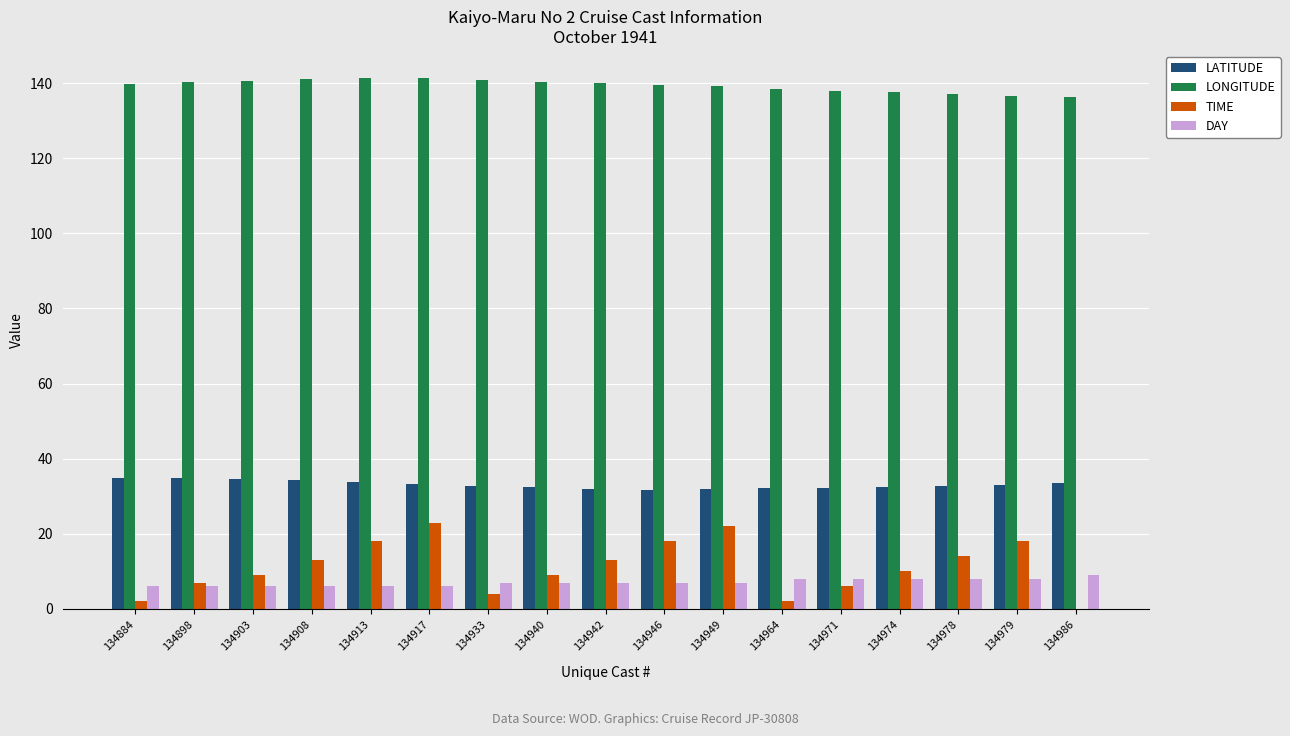

What is the sum of the LATITUDE values at 134971 and 134946?

64.0